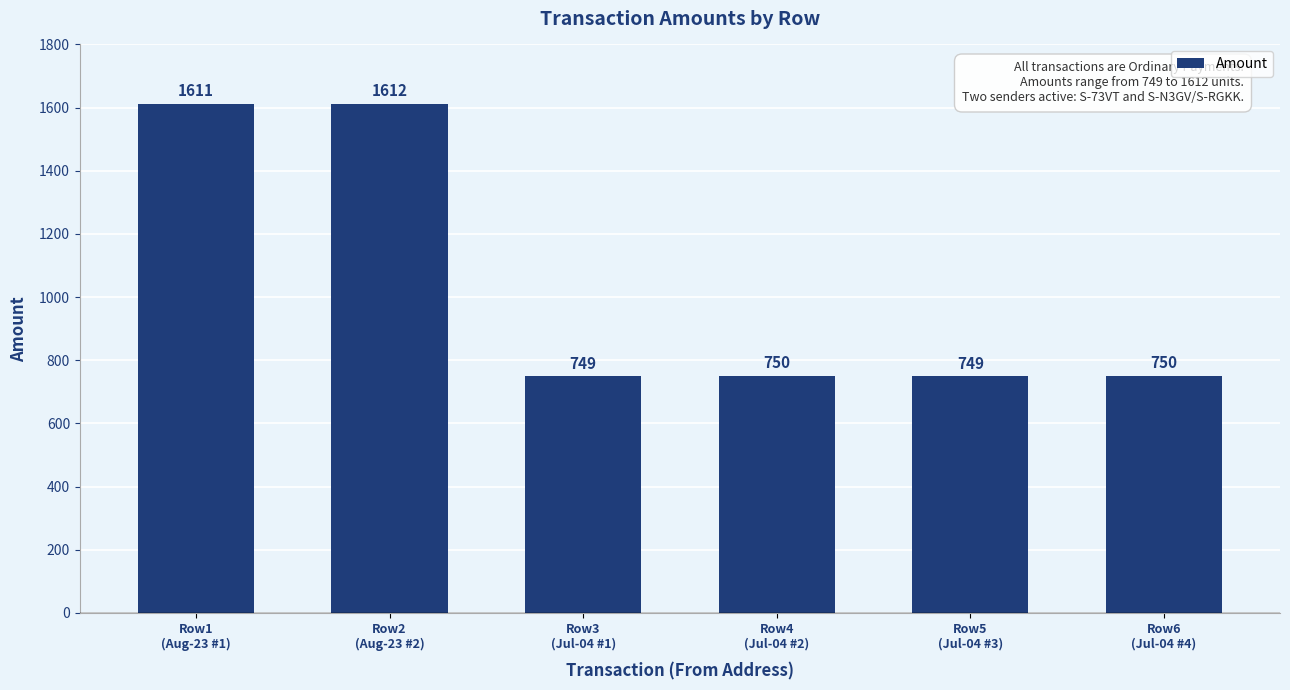

What is the sum of all values?

6221